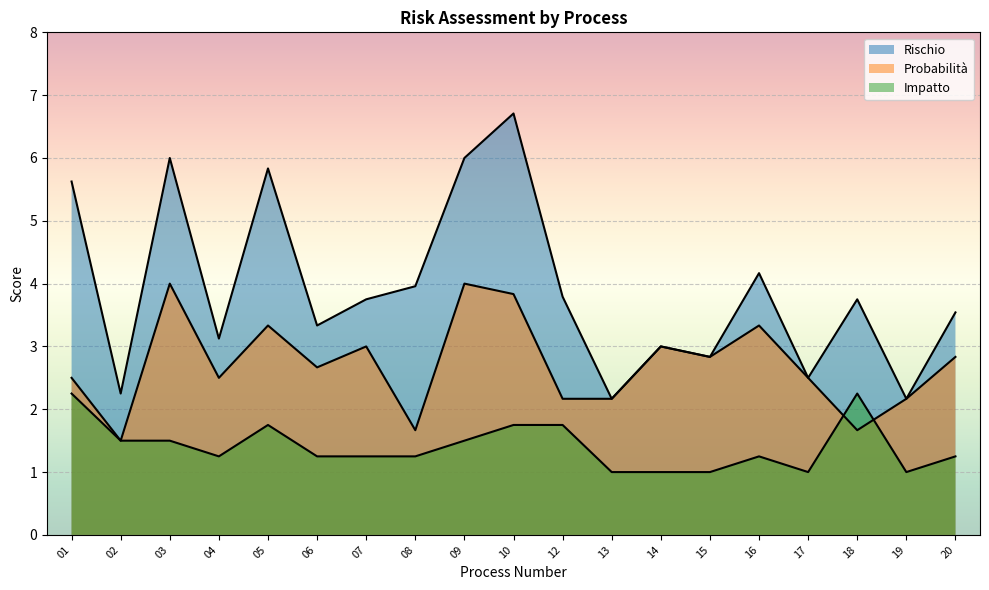

What is the minimum value for Rischio?

2.2